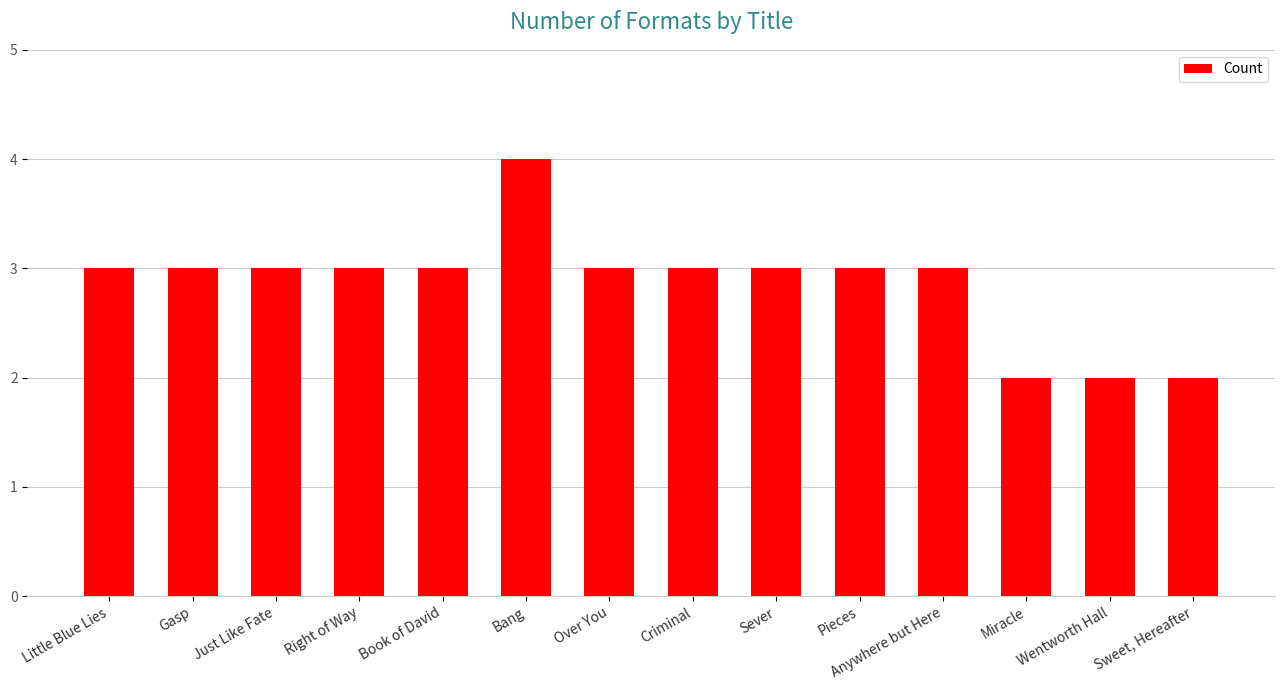

The chart shows a value of 2 at Wentworth Hall. True or false?

True